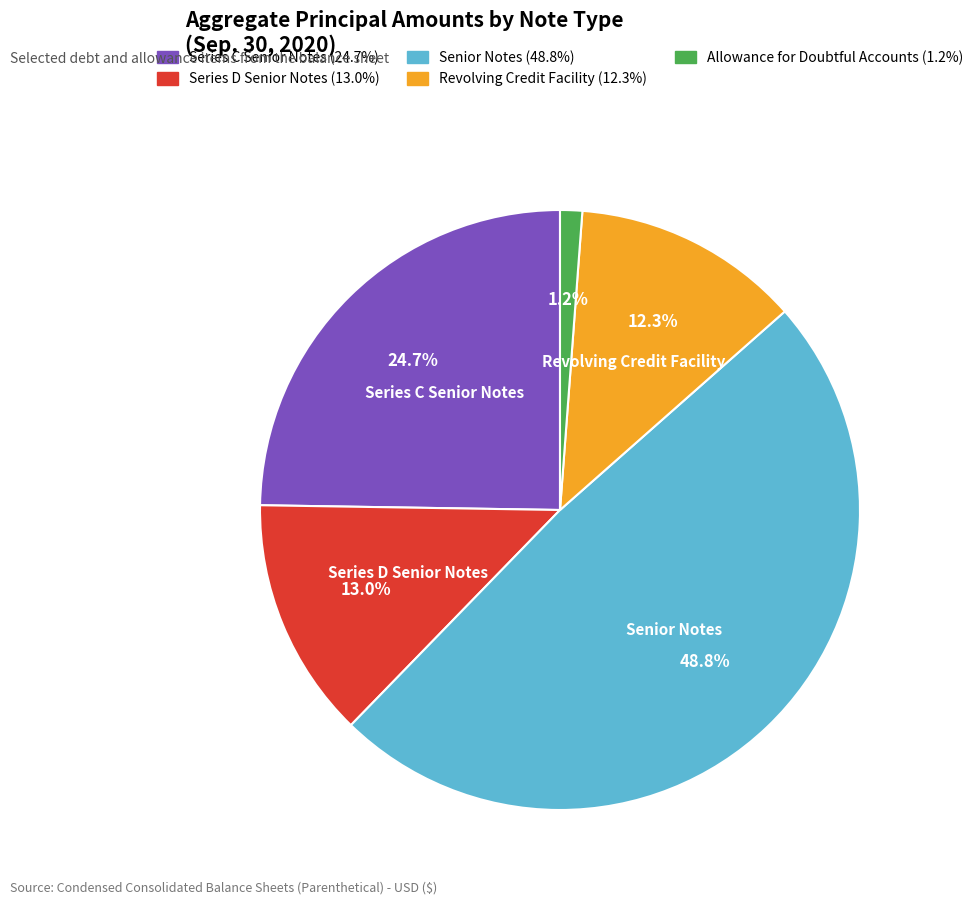

Is there any slice that represents more than half of the pie?

No